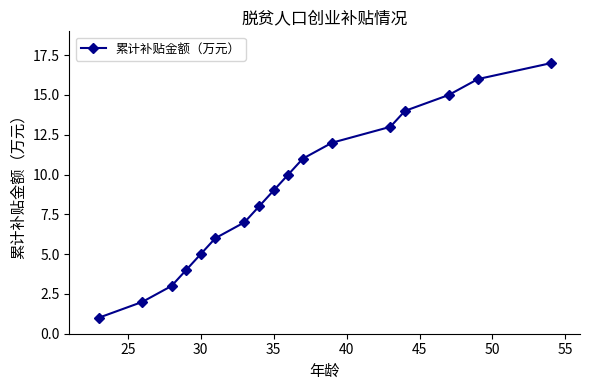

What is the difference between the maximum and minimum values?

16